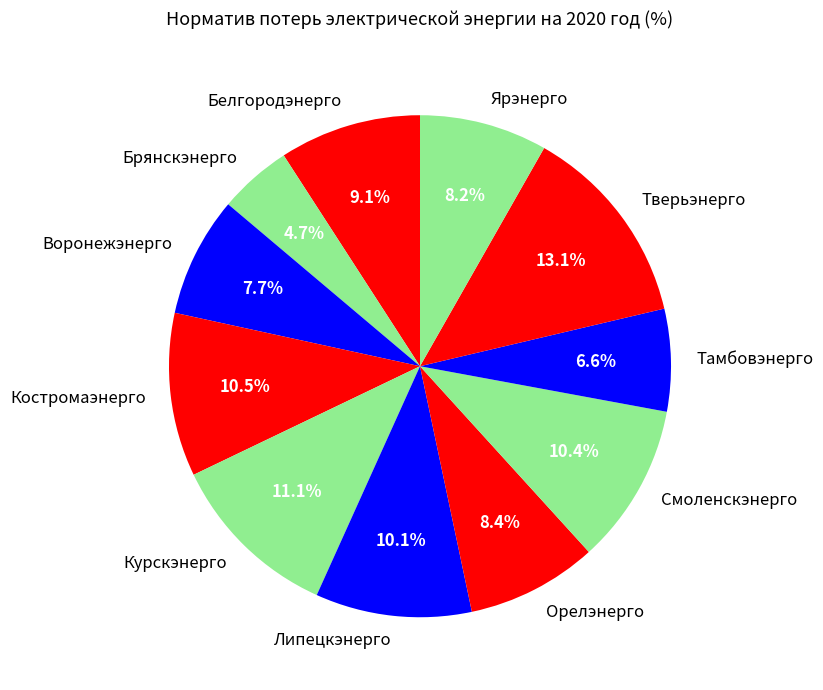

Is there a majority slice in this chart?

No